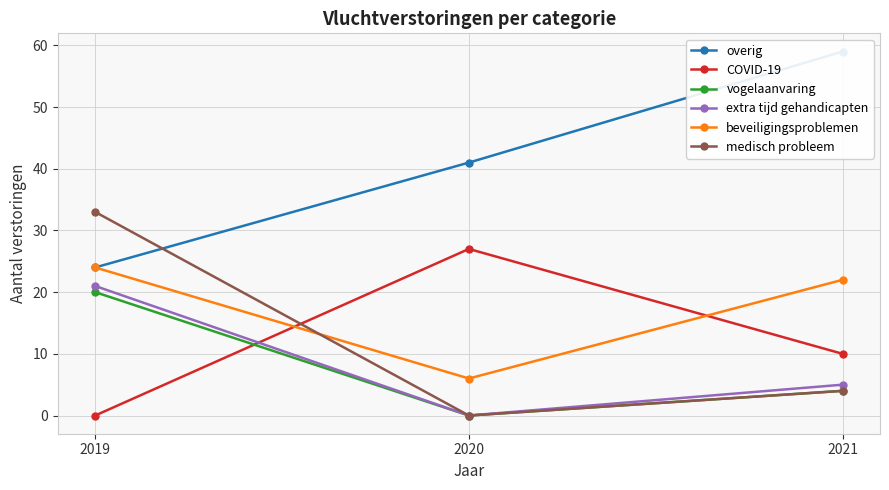

What is the maximum value shown in the chart?

59